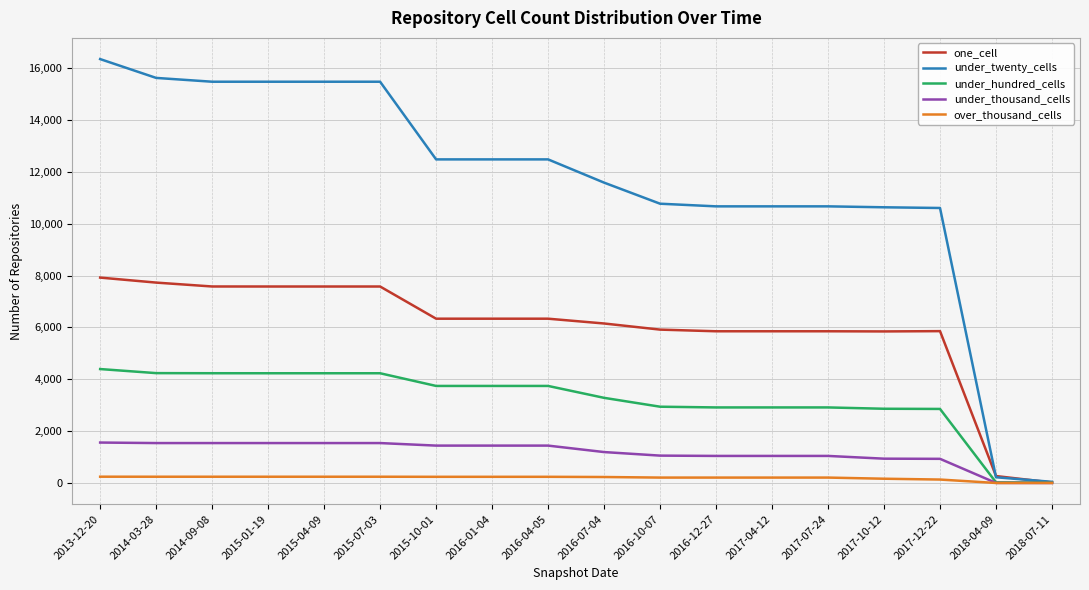

List the series in order of their peak value, lowest first.

over_thousand_cells, under_thousand_cells, under_hundred_cells, one_cell, under_twenty_cells